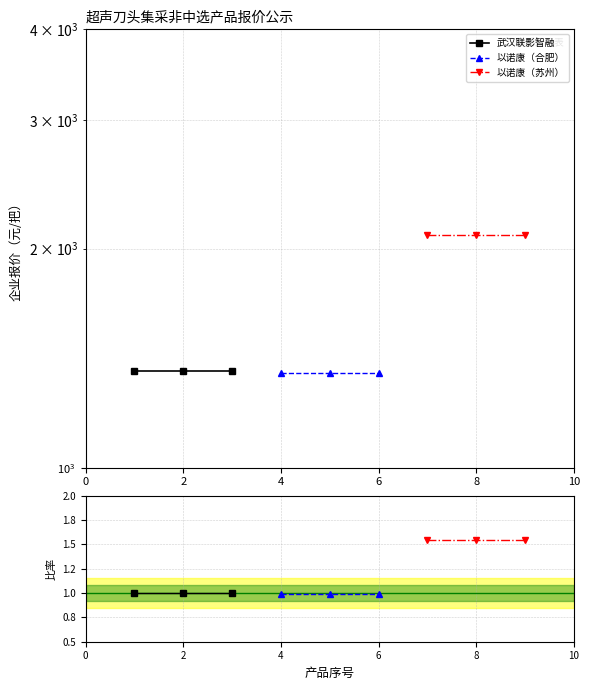

Which series changed the most between 0 and 4?

武汉联影智融